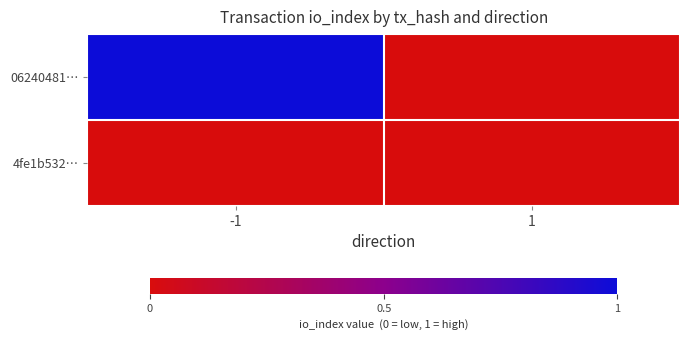

At which category is the sum across all series the highest?

-1